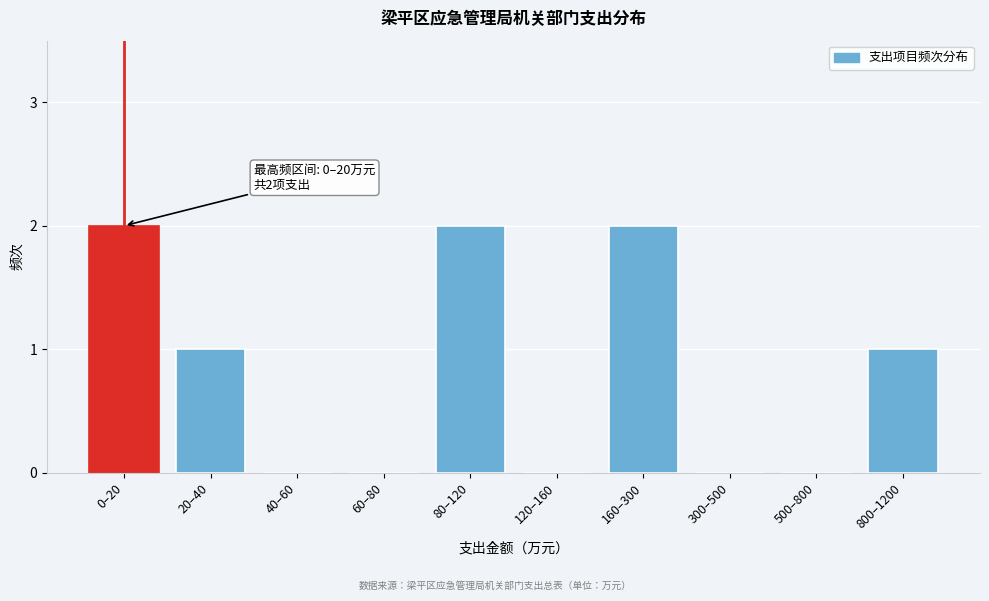

Reading right to left, extract all data points from this chart.

800–1200=1	500–800=0	300–500=0	160–300=2	120–160=0	80–120=2	60–80=0	40–60=0	20–40=1	0–20=2